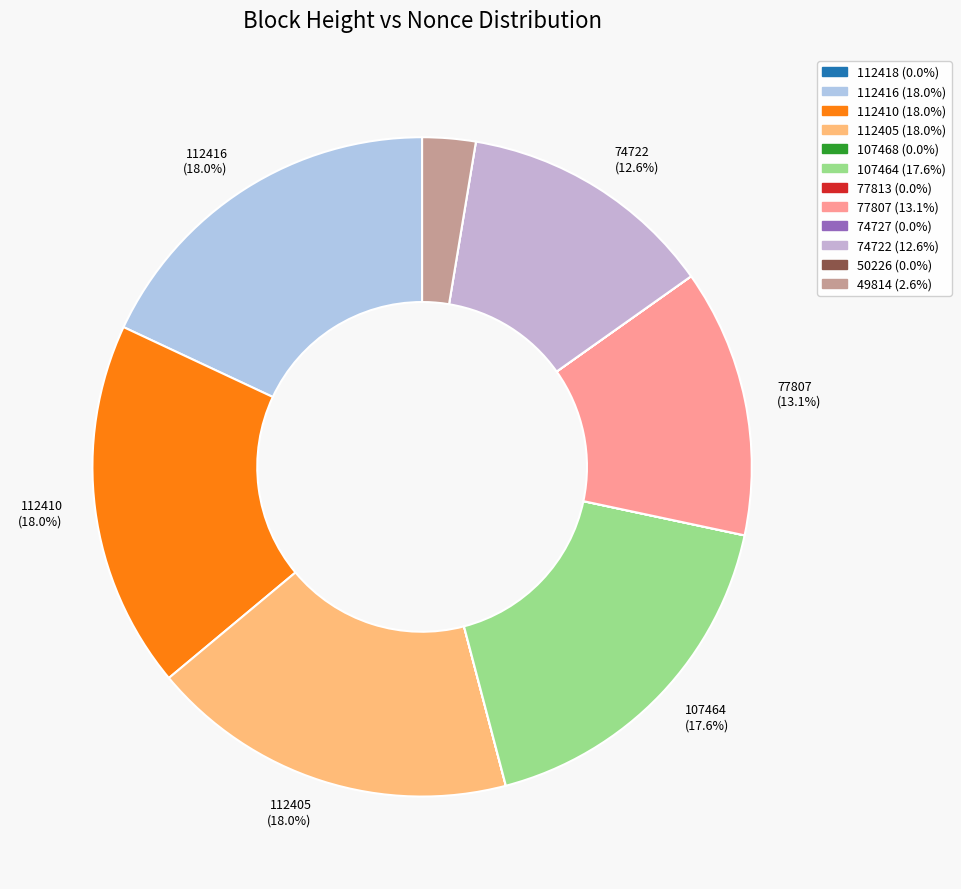

Is there any slice that represents more than half of the pie?

No